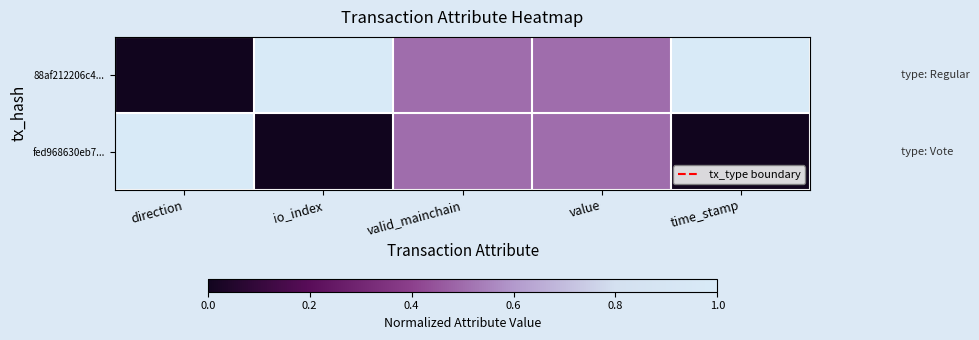

At which category is the sum across all series the highest?

direction